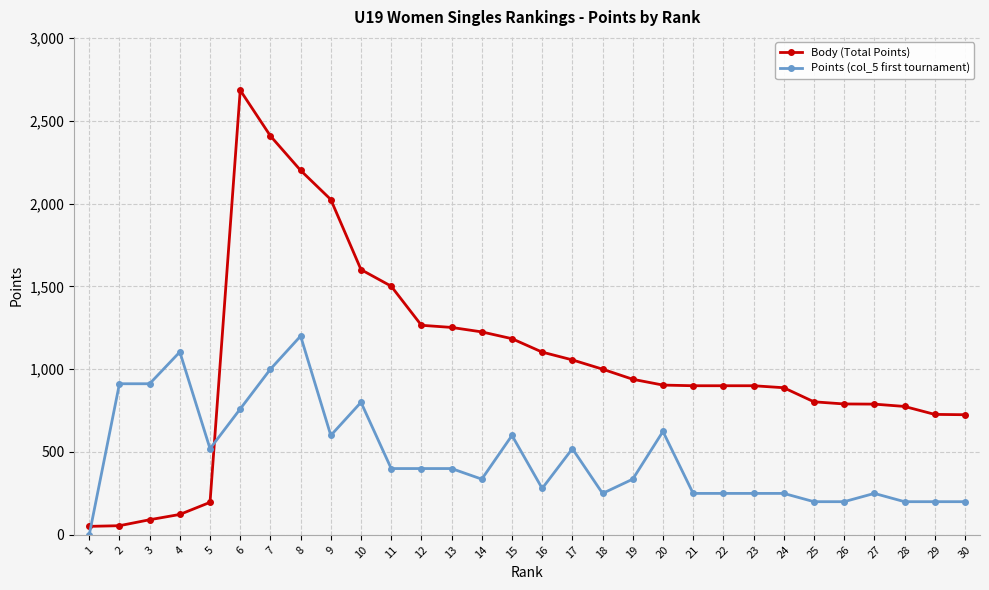

What is the value of the Body (Total Points) point at the 12th from the left?

1265